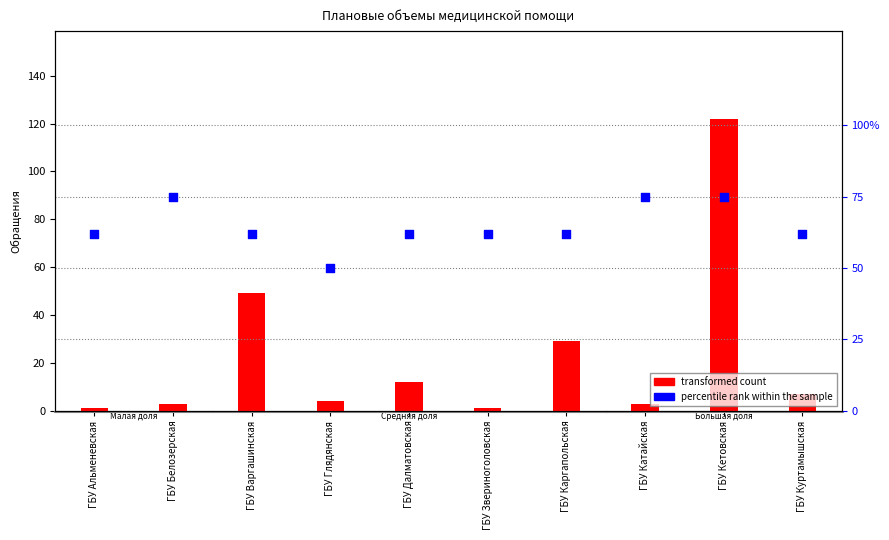

Is the value of transformed count at ГБУ Далматовская greater than the value of percentile rank within the sample at ГБУ Кетовская?

No